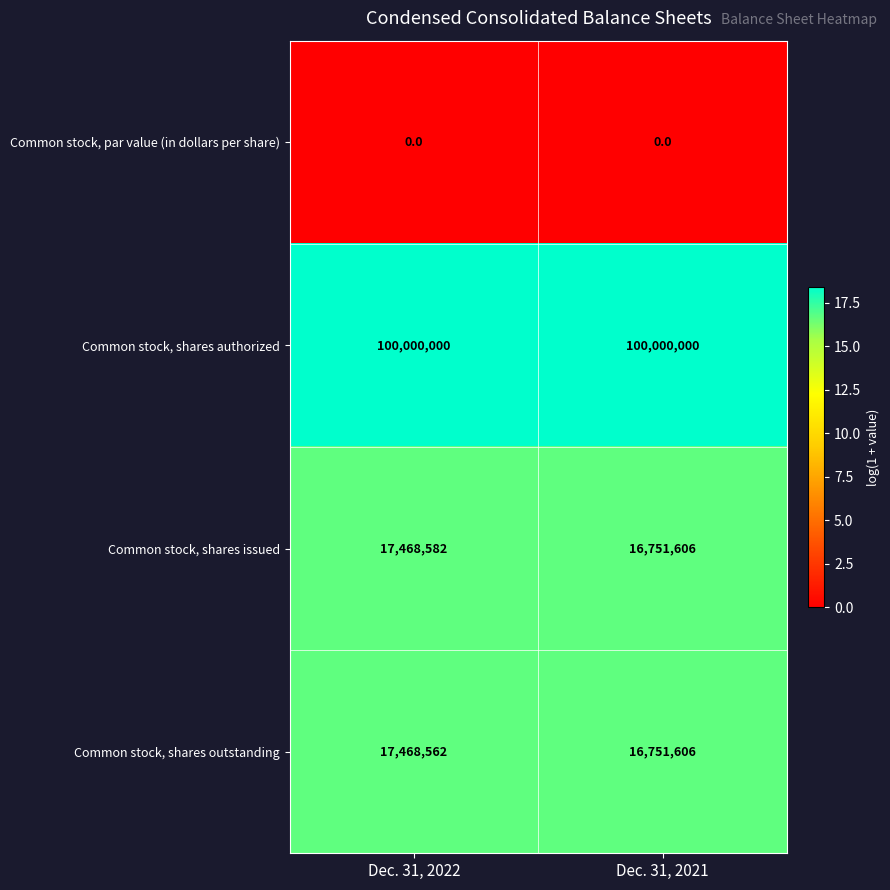

Reading left to right, transcribe all the data shown in this chart.

Common stock, par value (in dollars per share): 0	0
Common stock, shares authorized: 100000000	100000000
Common stock, shares issued: 17468582	16751606
Common stock, shares outstanding: 17468562	16751606